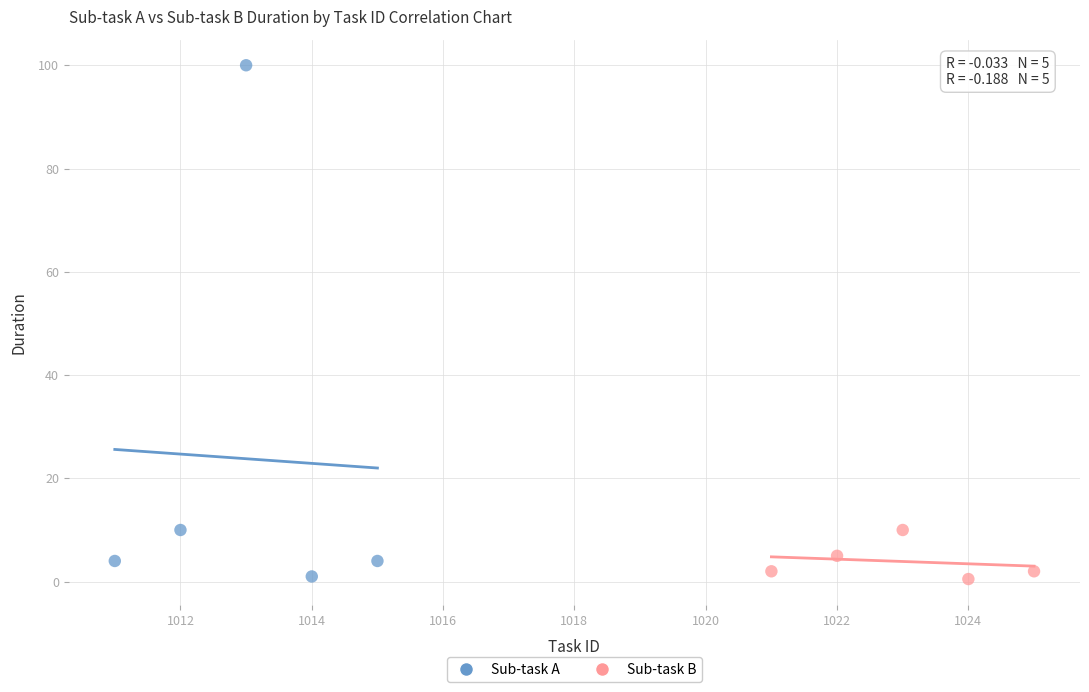

Which series contains the highest Y value?

Sub-task A